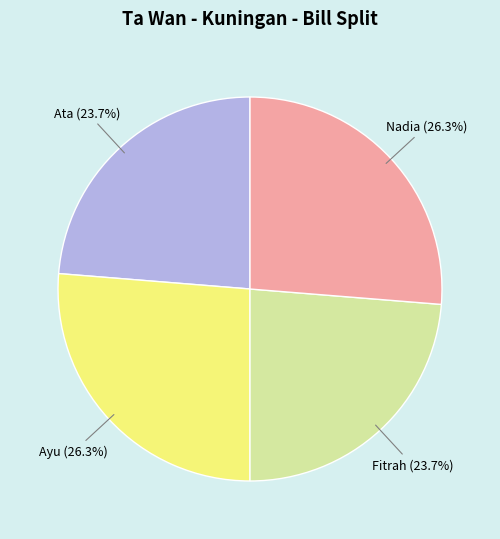

Is there any slice that represents more than half of the pie?

No